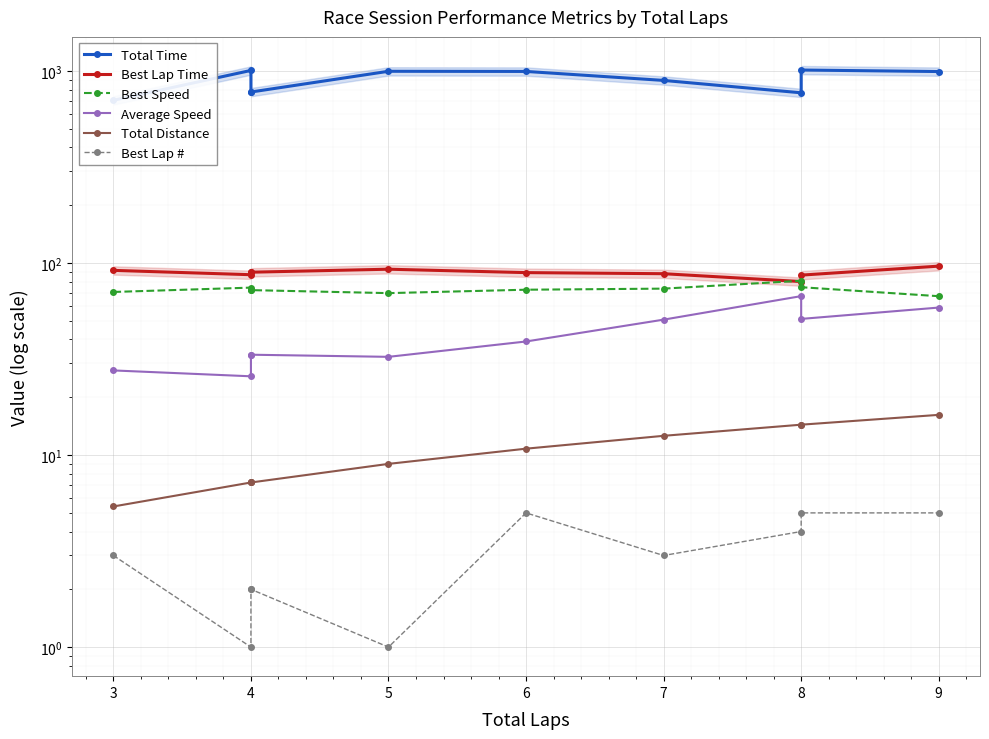

What value does the Best Lap Time series have at 6?

89.2